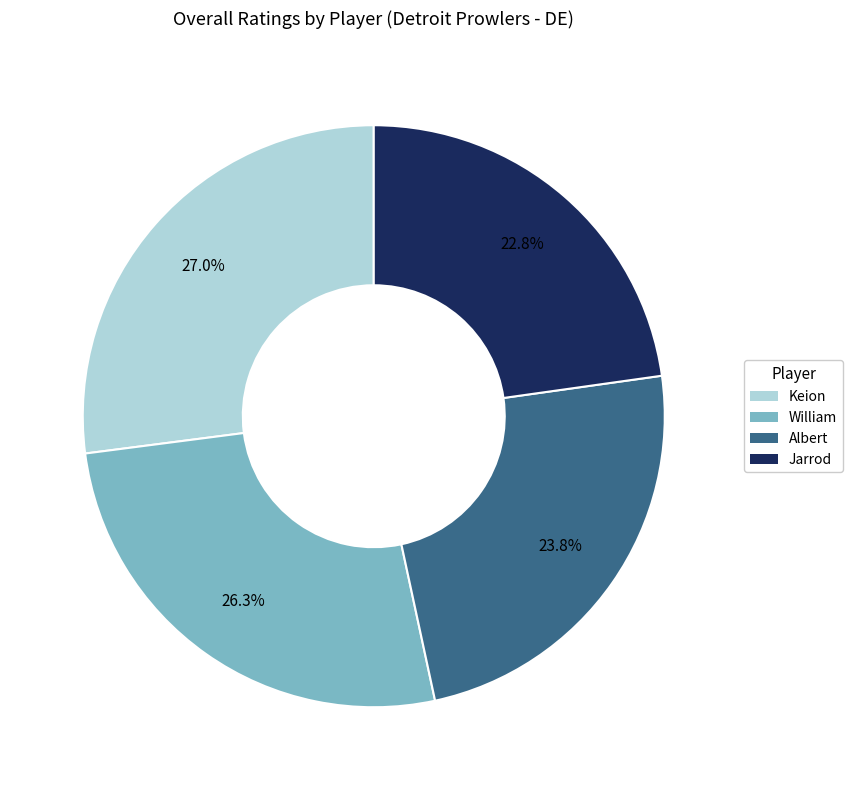

To the nearest percent, what is the average slice percentage?

25%